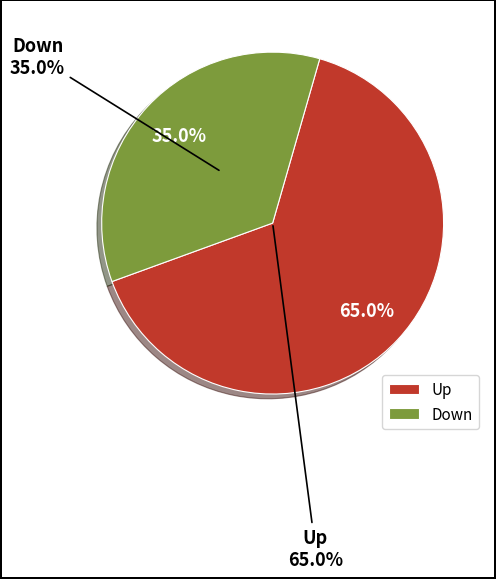

Which slice represents more than half of the pie?

up